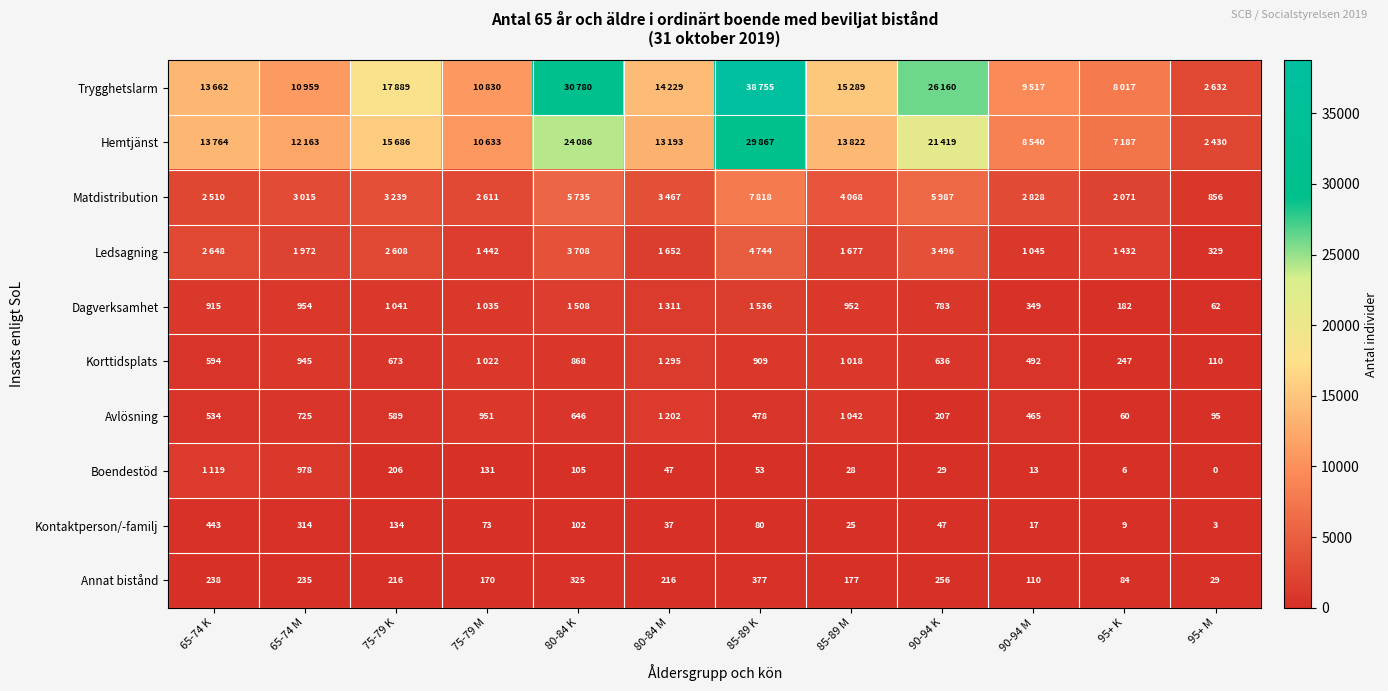

What is the difference between the second highest and second lowest values in the Annat bistånd series?

241